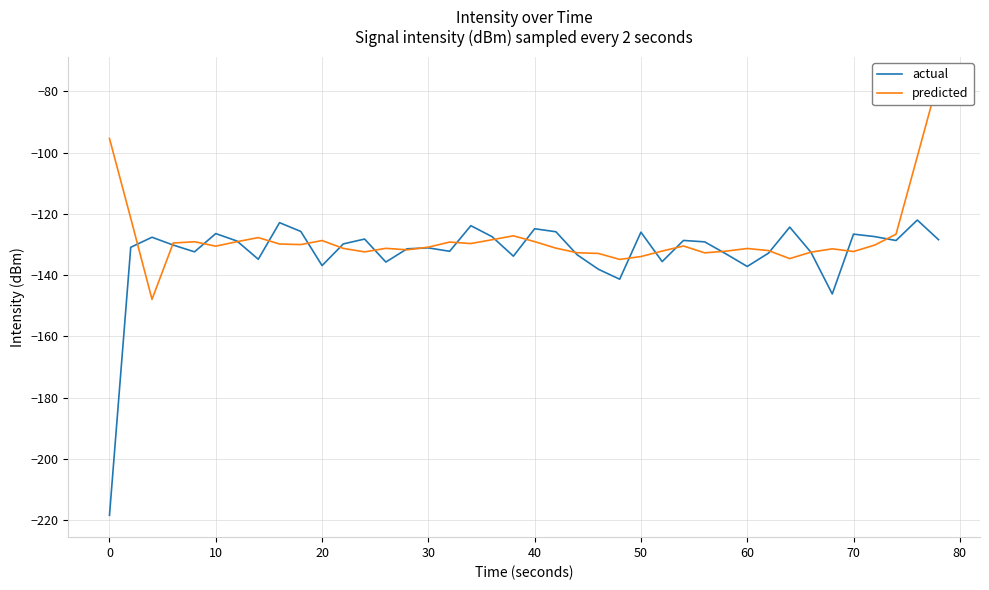

What is the maximum value for actual?

-122.0